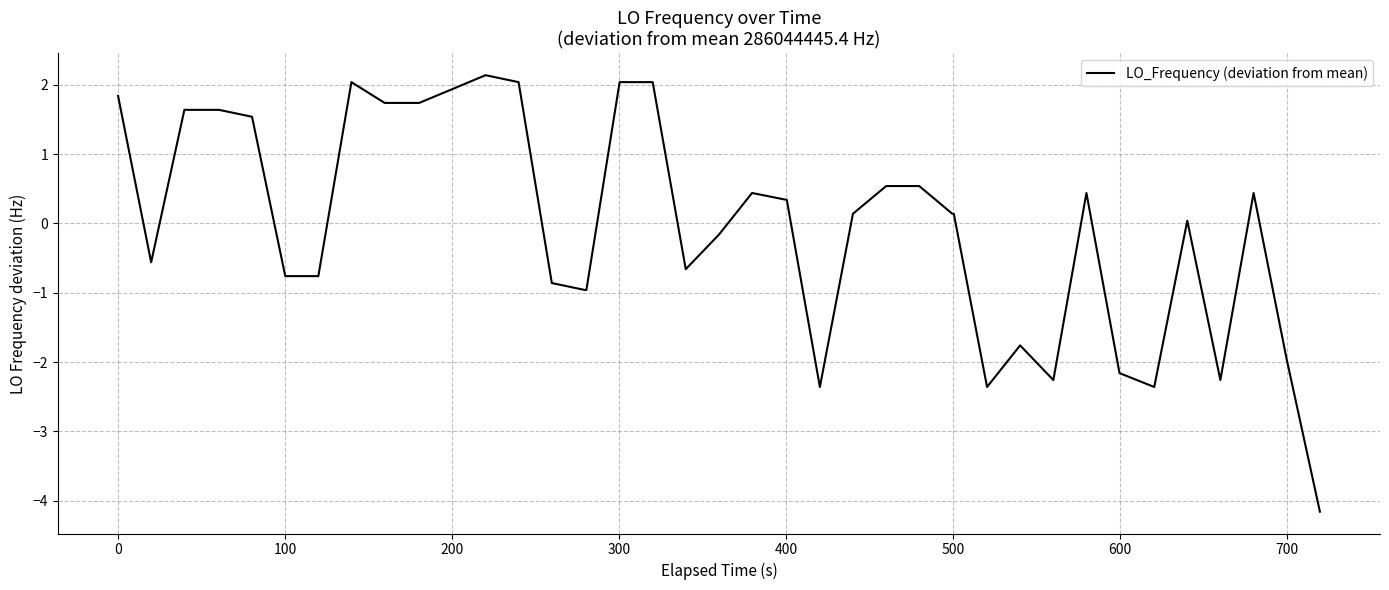

What is the smallest value displayed?

-4.2